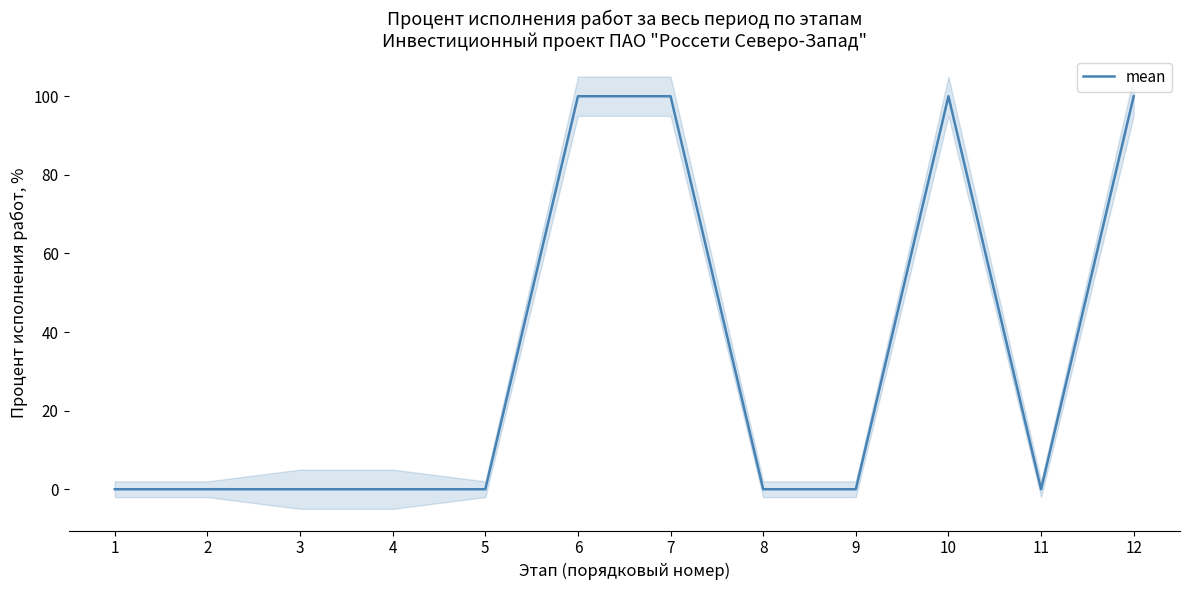

Is it true that the value at 12 is 62?

False